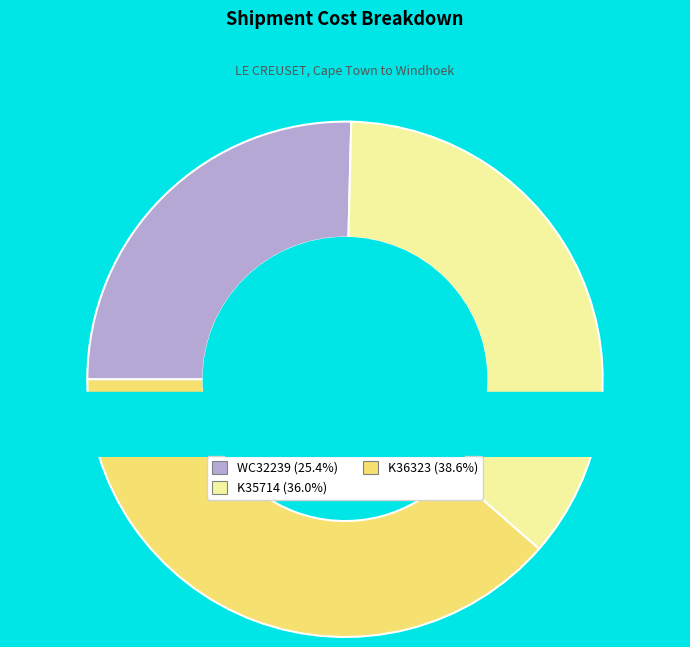

To the nearest percent, what portion does K35714 represent?

36%